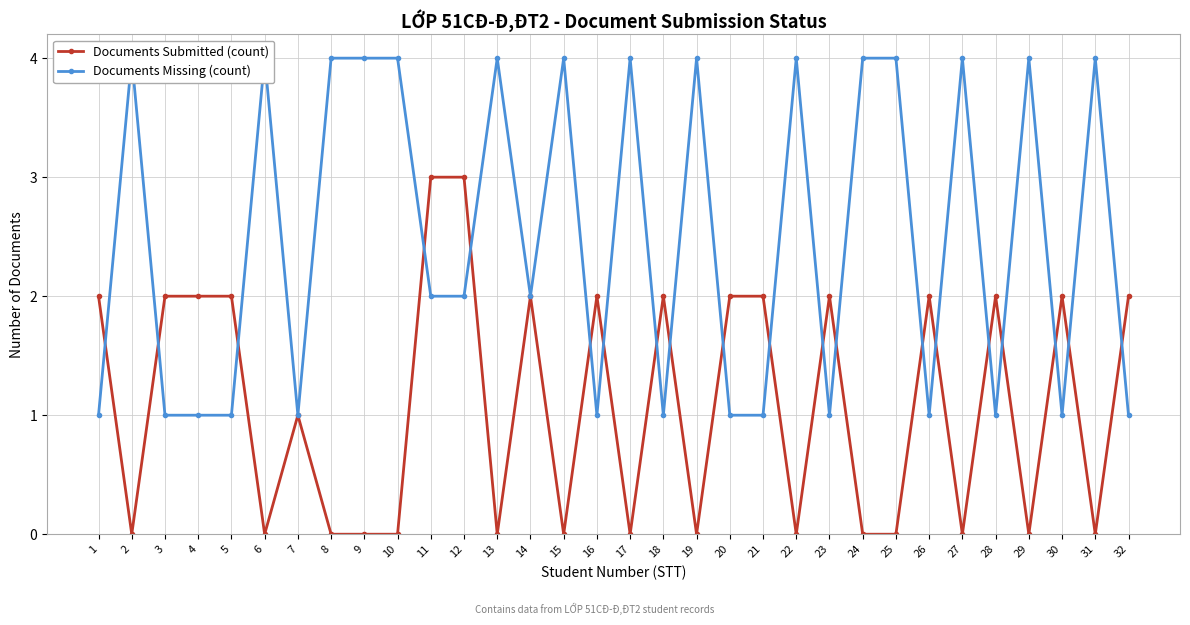

Reading left to right, transcribe all the data shown in this chart.

Documents Submitted (count): 2	0	2	2	2	0	1	0	0	0	3	3	0	2	0	2	0	2	0	2	2	0	2	0	0	2	0	2	0	2	0	2
Documents Missing (count): 1	4	1	1	1	4	1	4	4	4	2	2	4	2	4	1	4	1	4	1	1	4	1	4	4	1	4	1	4	1	4	1